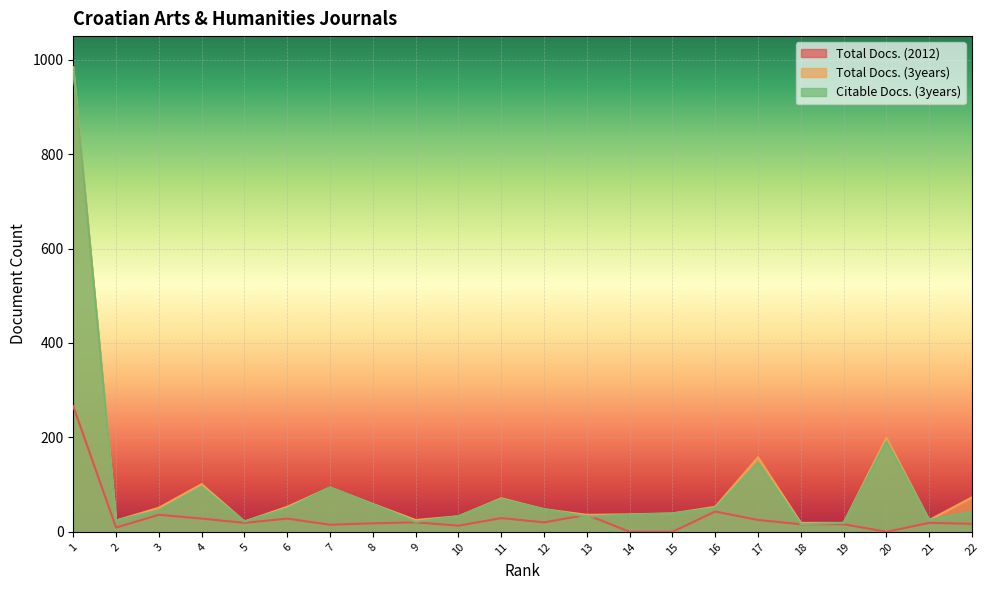

What is the value of the Citable Docs. (3years) point at the 22nd from the left?

42